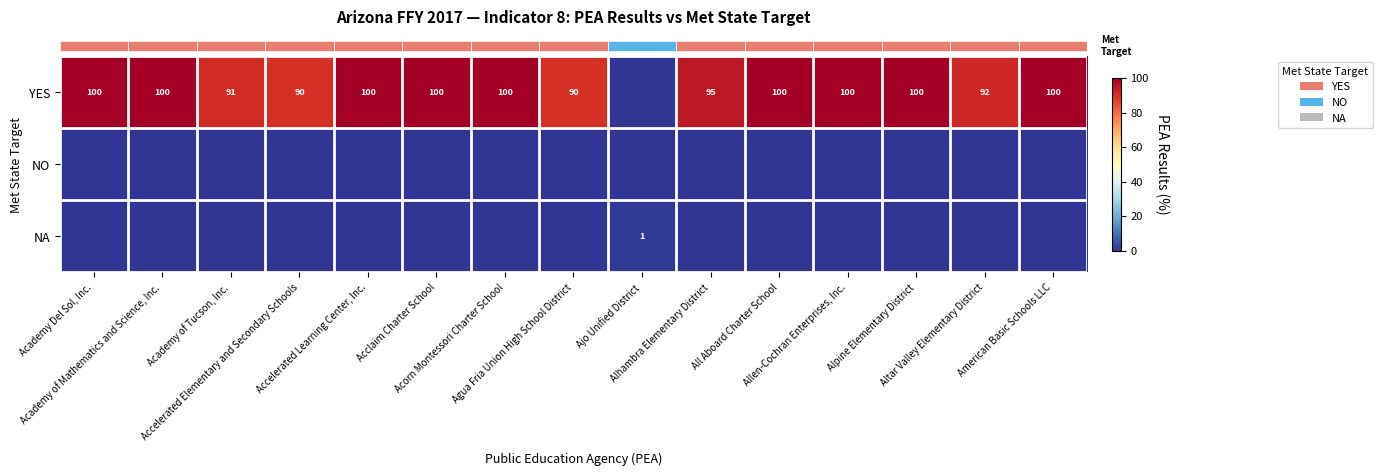

Read the row_0 value at Agua Fria Union High School District.

90.0